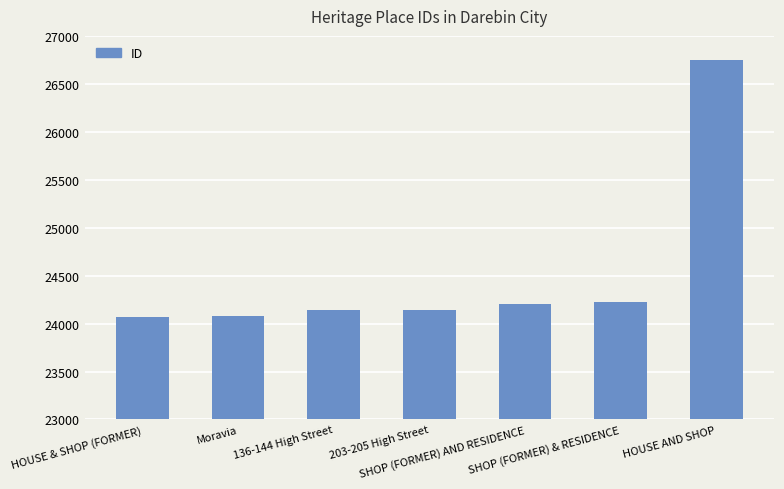

How many bars are there in total?

7